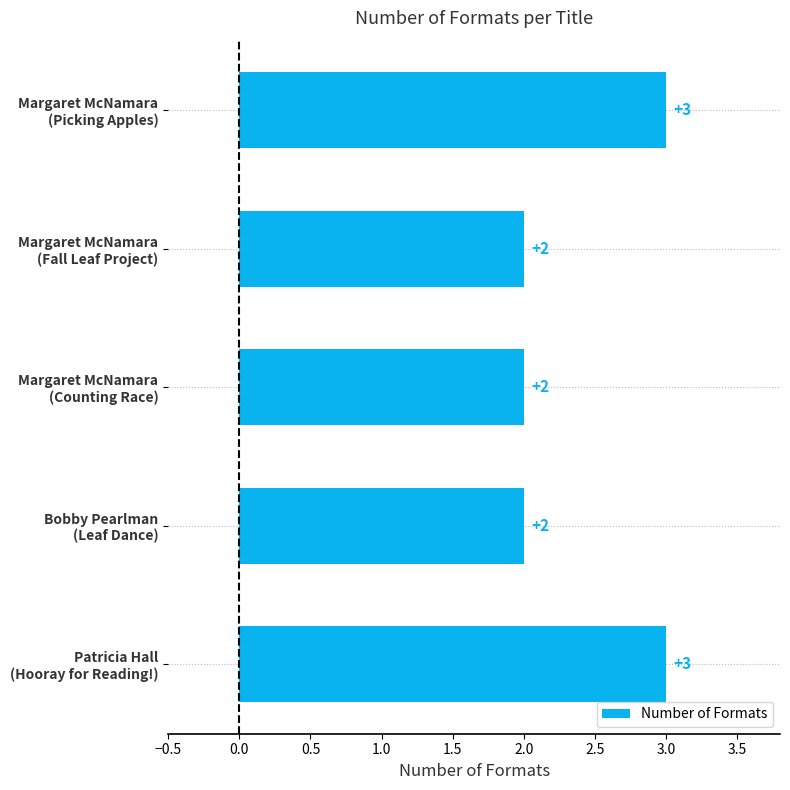

What is the value of the 2nd bar from the top?

2